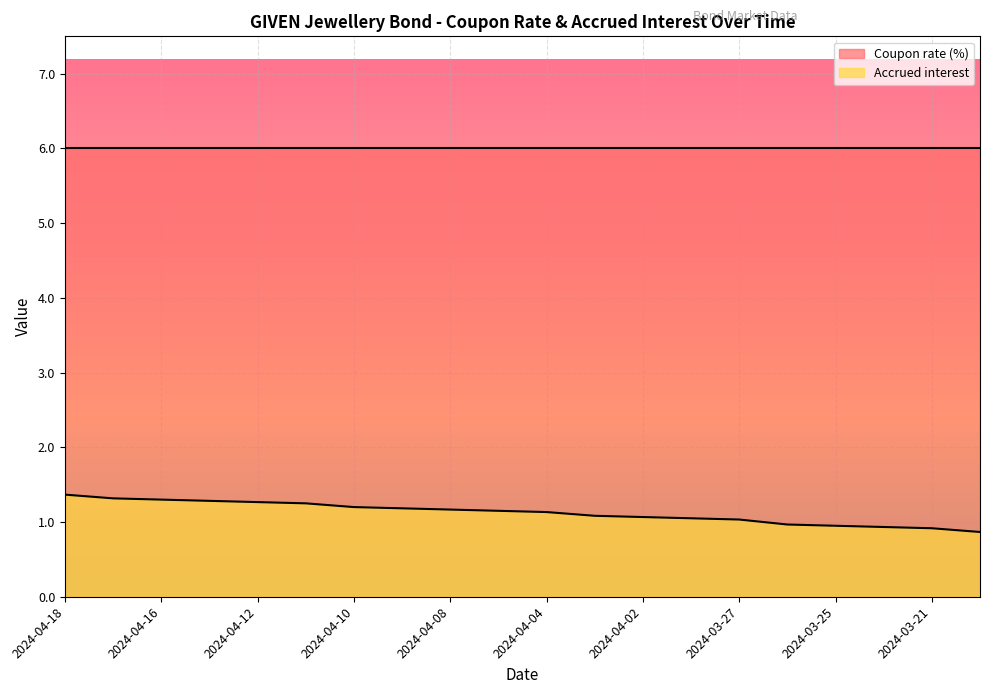

How many lines are shown in the chart?

2